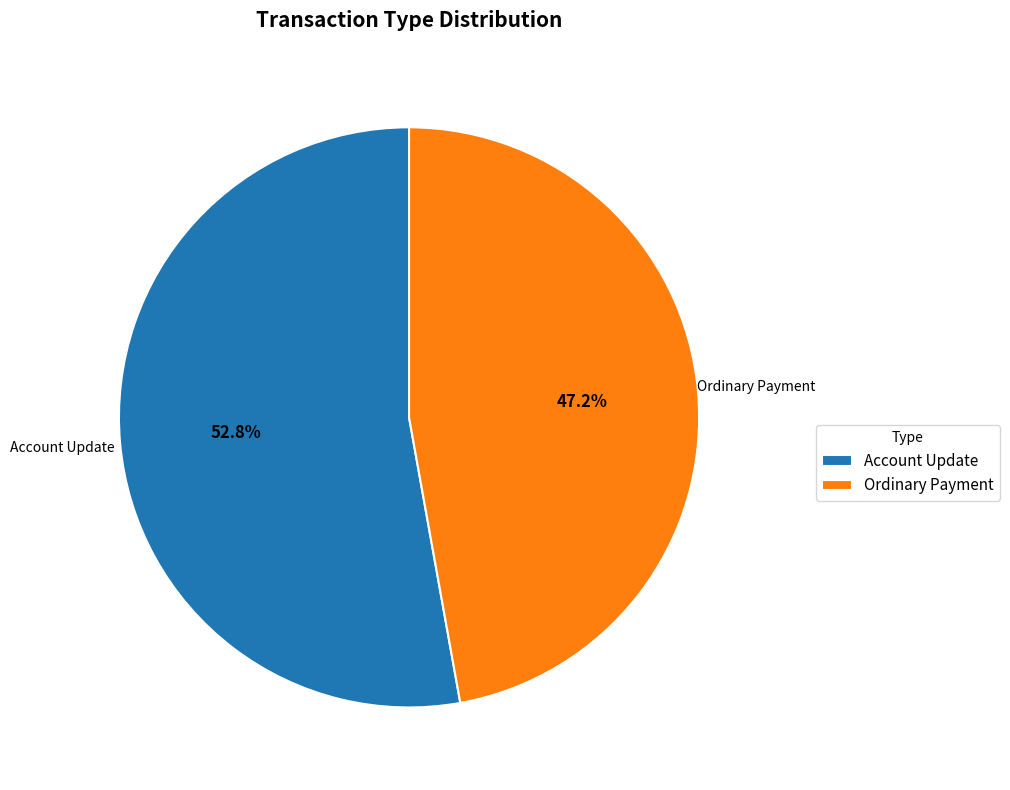

How much of the chart is everything except Account Update?

47.2%